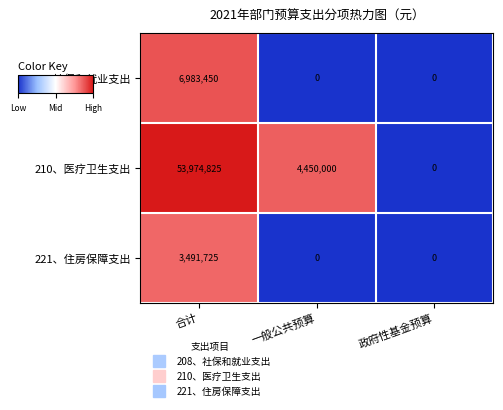

Is it true that 210、医疗卫生支出 equals 53974825 at 合计?

True